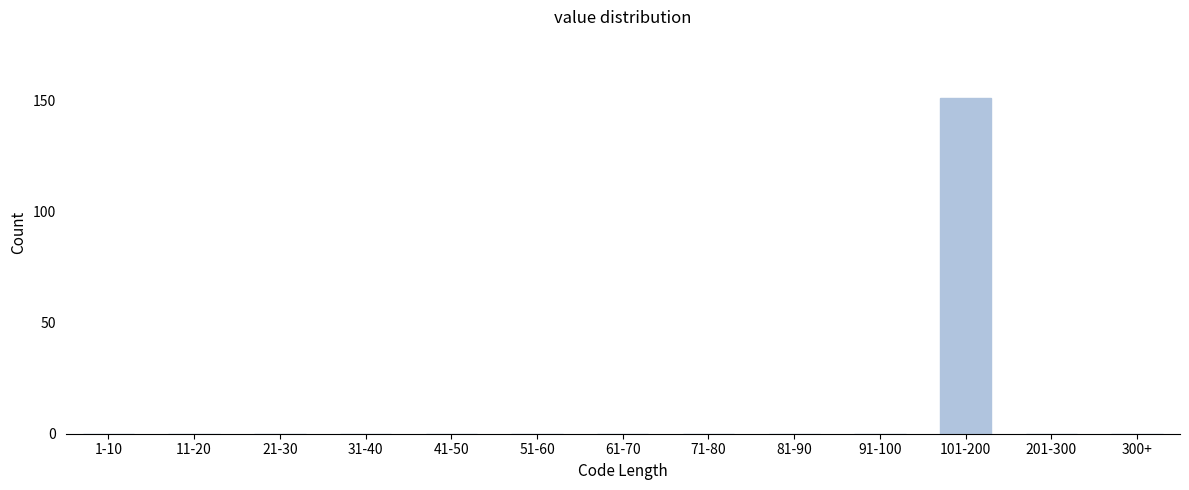

Reading right to left, extract all data points from this chart.

300+=0	201-300=0	101-200=151	91-100=0	81-90=0	71-80=0	61-70=0	51-60=0	41-50=0	31-40=0	21-30=0	11-20=0	1-10=0